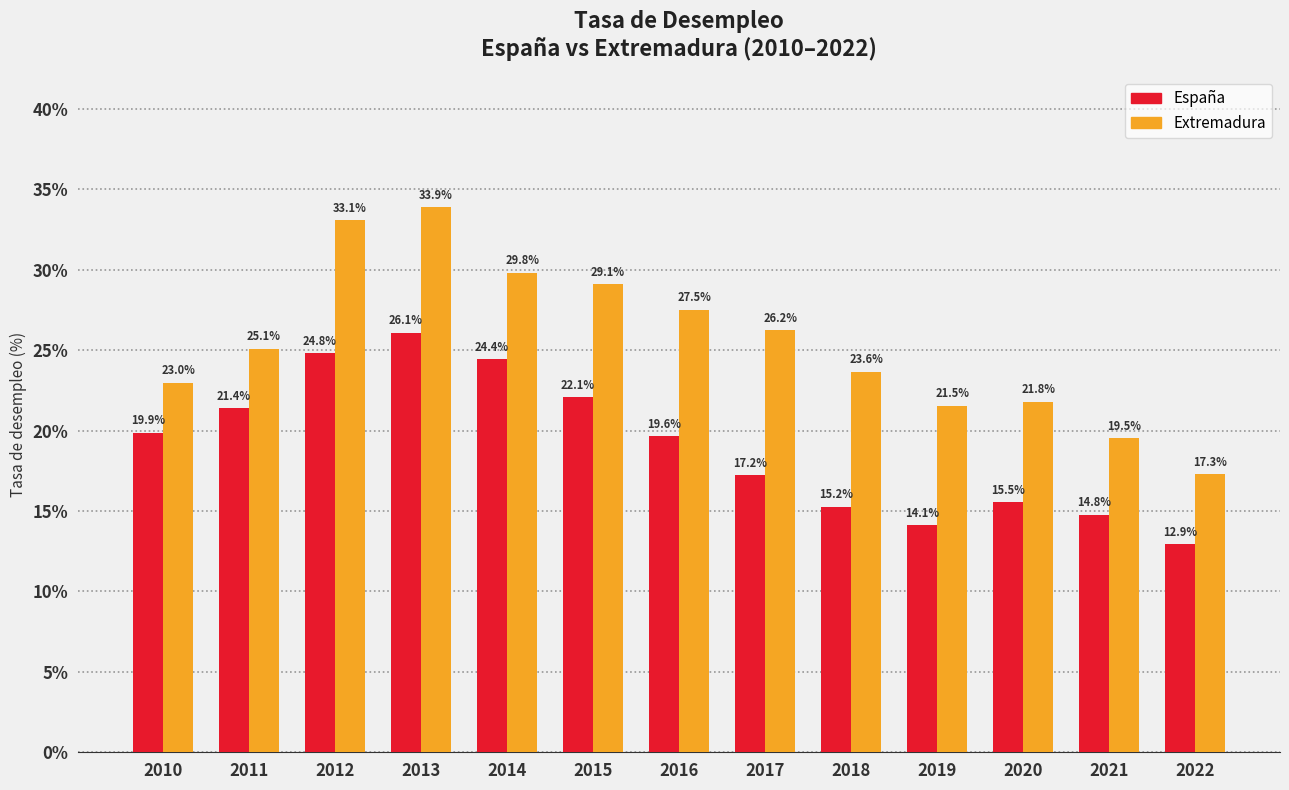

At 2019, list the series in order from smallest to largest.

España, Extremadura